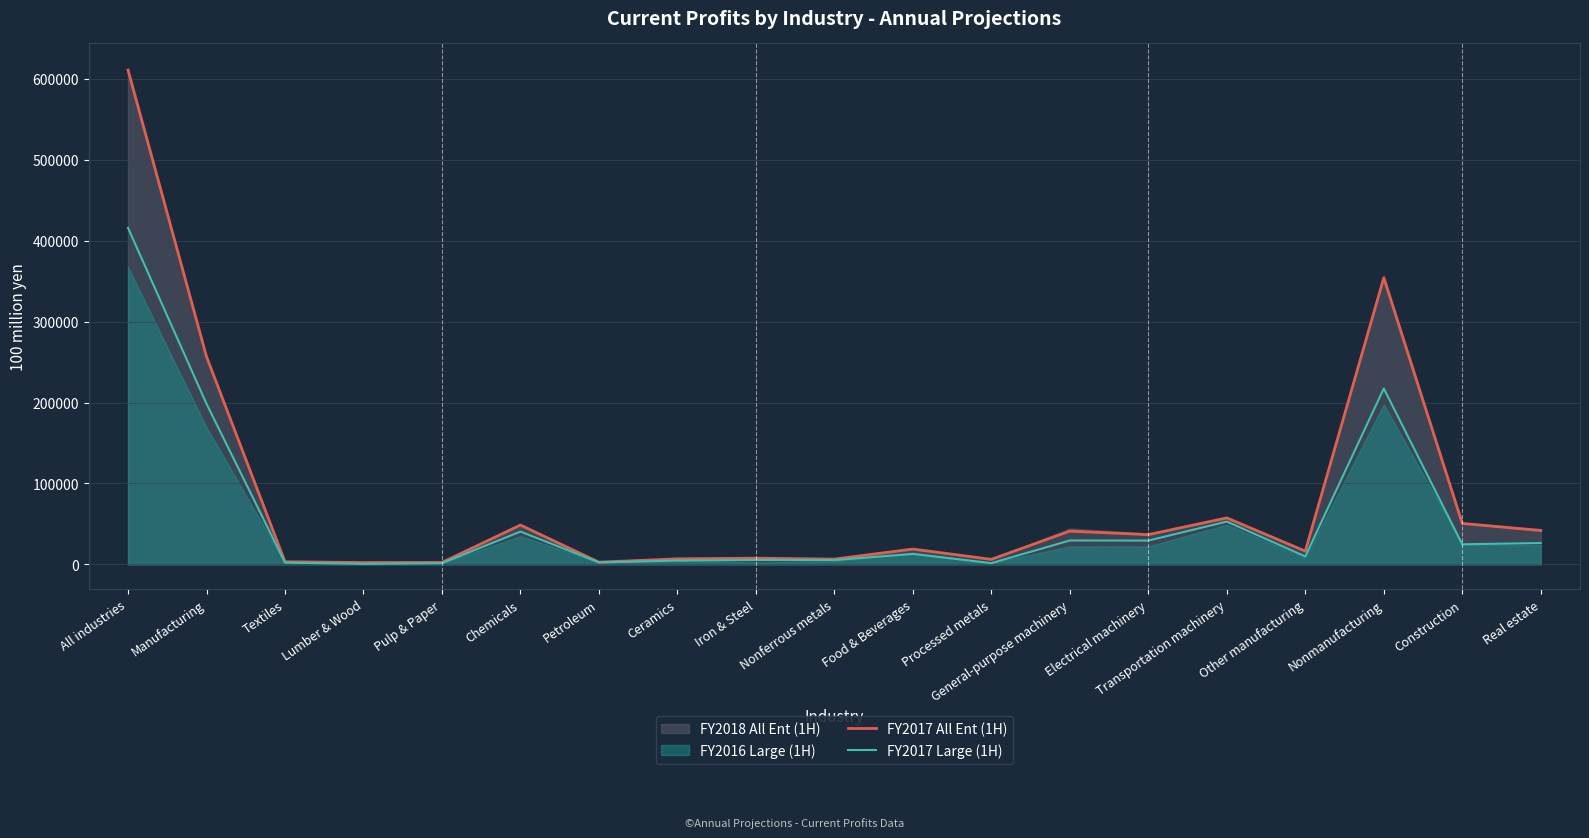

What is the value of the FY2017 All Ent (1H) point at the 4th from the left?

2245